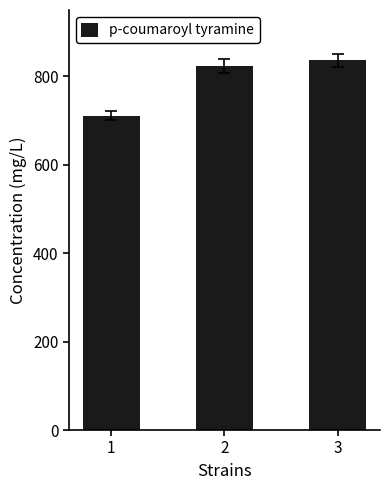

Count the number of categories in the chart.

3